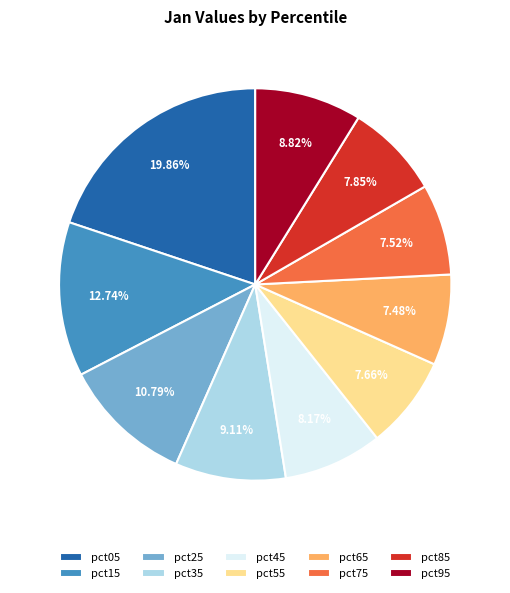

Count the number of slices in the pie.

10